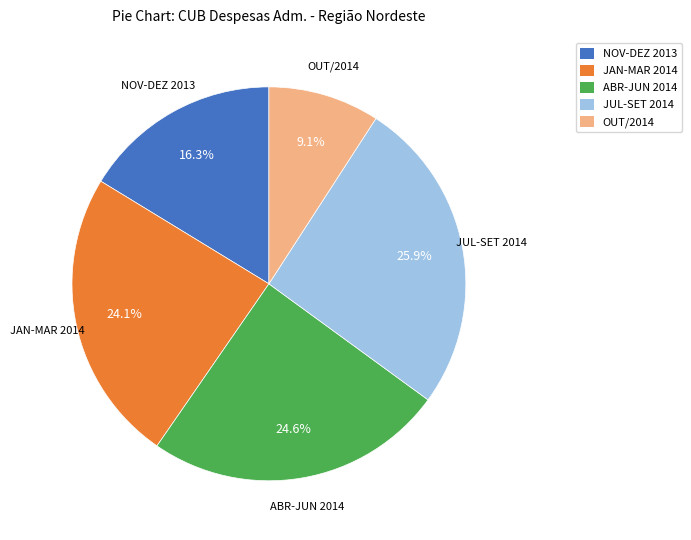

Which category has the biggest portion of the pie?

JUL-SET 2014